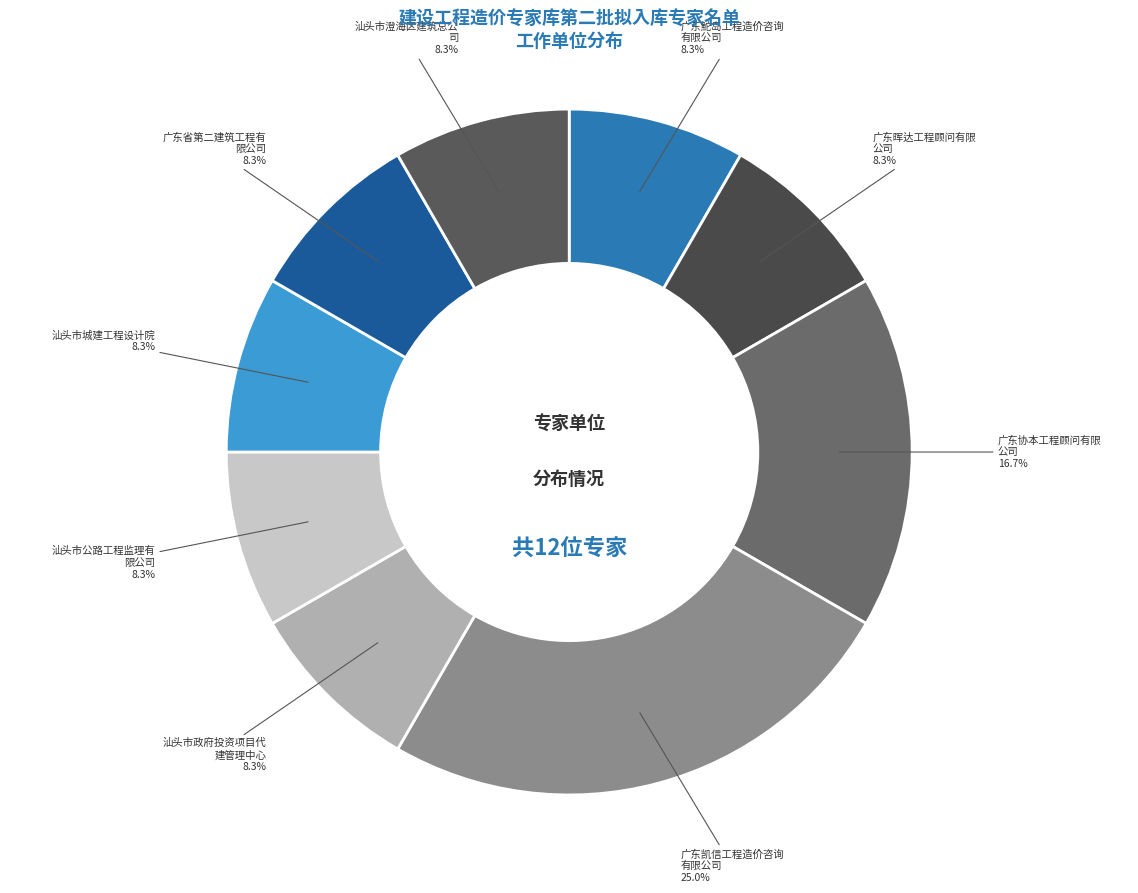

To the nearest percent, what is the difference between the largest and smallest slice percentages?

17%